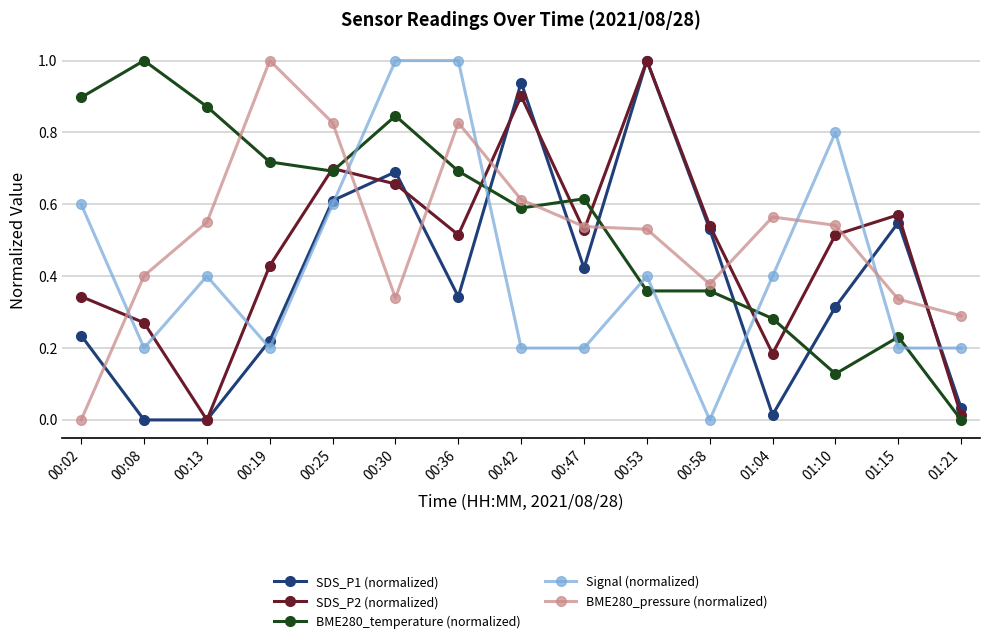

Rank the series at 00:42 from highest to lowest value.

SDS_P1 (normalized), SDS_P2 (normalized), BME280_pressure (normalized), BME280_temperature (normalized), Signal (normalized)